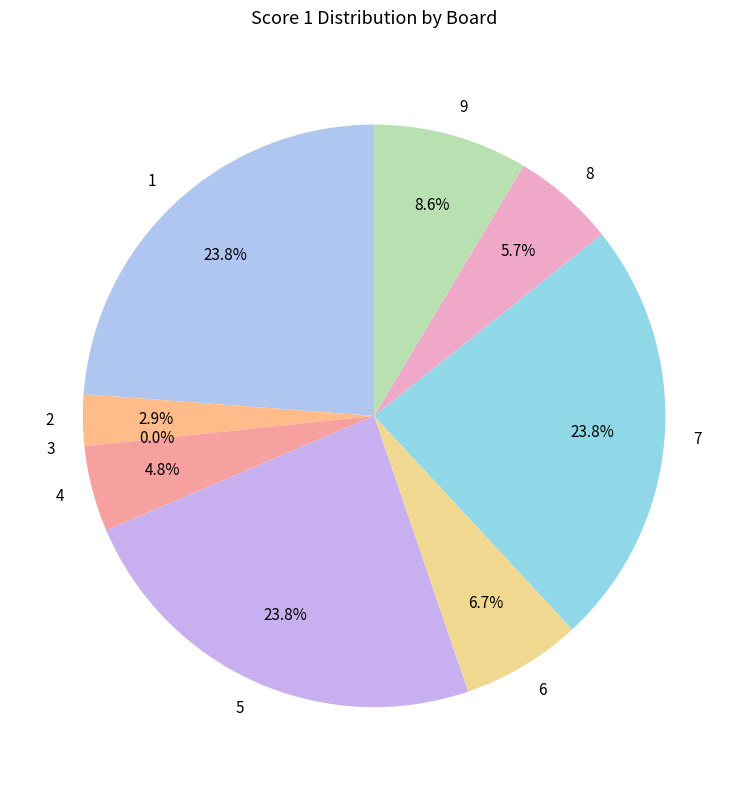

To the nearest percent, what is the combined percentage of 3 and 2?

3%